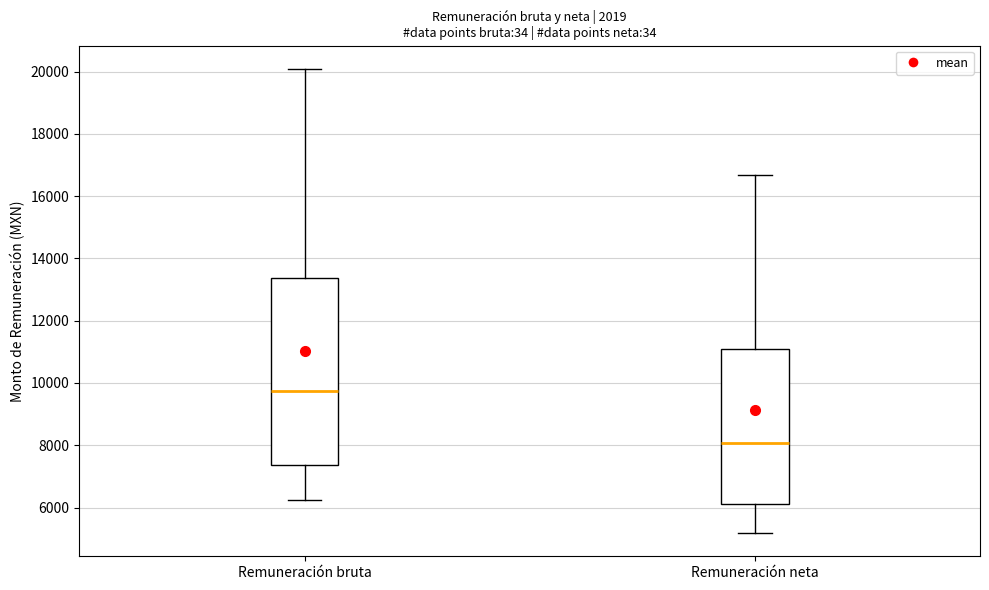

Reading left to right, transcribe this box plot: for each box, give where its median line is, the range the box spans, and where its two whiskers end, as read against the y-axis. The values are not printed on the chart, so give them approximately, as read against the axis.

Remuneración bruta: median 9800, box 7400 to 13400, whiskers 6200 to 20000
Remuneración neta: median 8000, box 6200 to 11000, whiskers 5200 to 16600